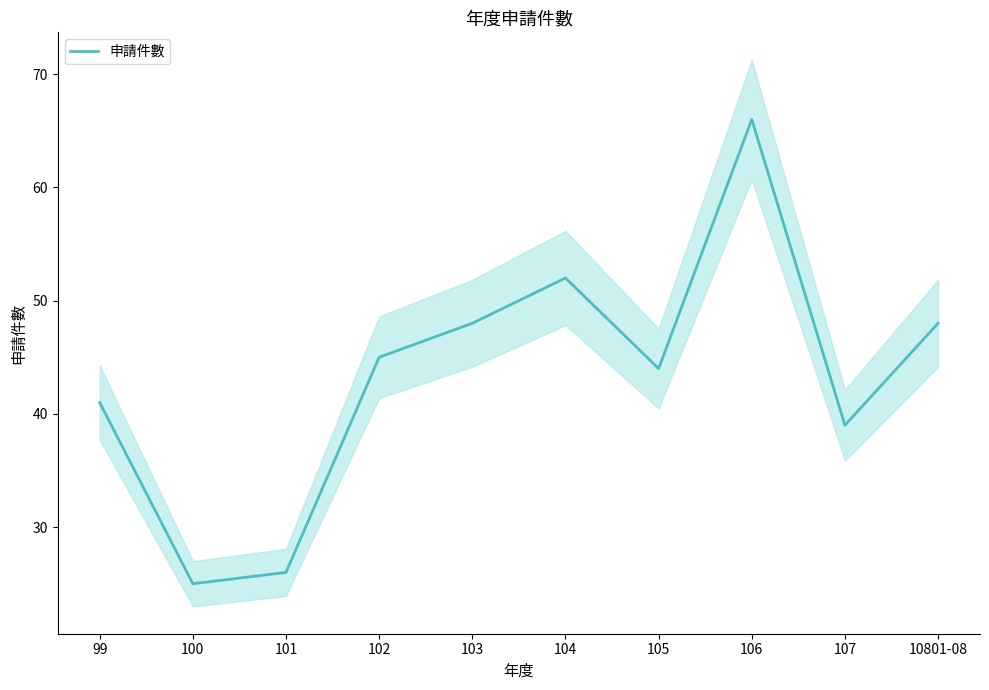

How many values are below 45?

5